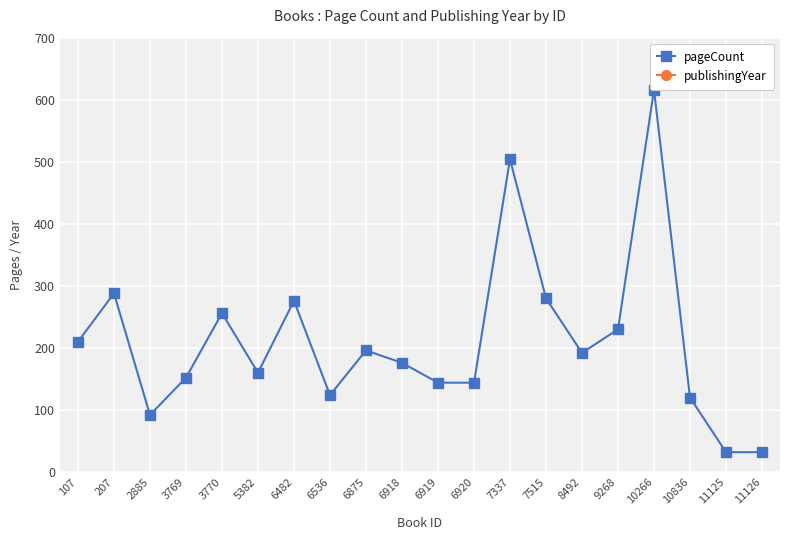

Reading right to left, list all the values displayed in this chart.

pageCount: 11126=32	11125=32	10836=120	10266=616	9268=230	8492=192	7515=280	7337=504	6920=144	6919=144	6918=176	6875=196	6536=124	6482=276	5382=160	3770=256	3769=152	2885=92	207=288	107=210
publishingYear: 11126=1968	11125=1968	10836=1968	10266=1968	9268=1968	8492=1968	7515=1968	7337=1968	6920=1968	6919=1968	6918=1968	6875=1968	6536=1968	6482=1968	5382=1968	3770=1968	3769=1968	2885=1968	207=1968	107=1968